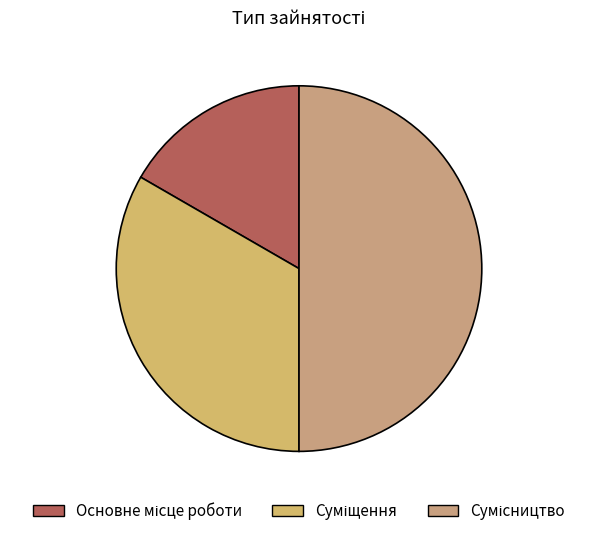

True or false: Суміщення accounts for 18% of the total.

False